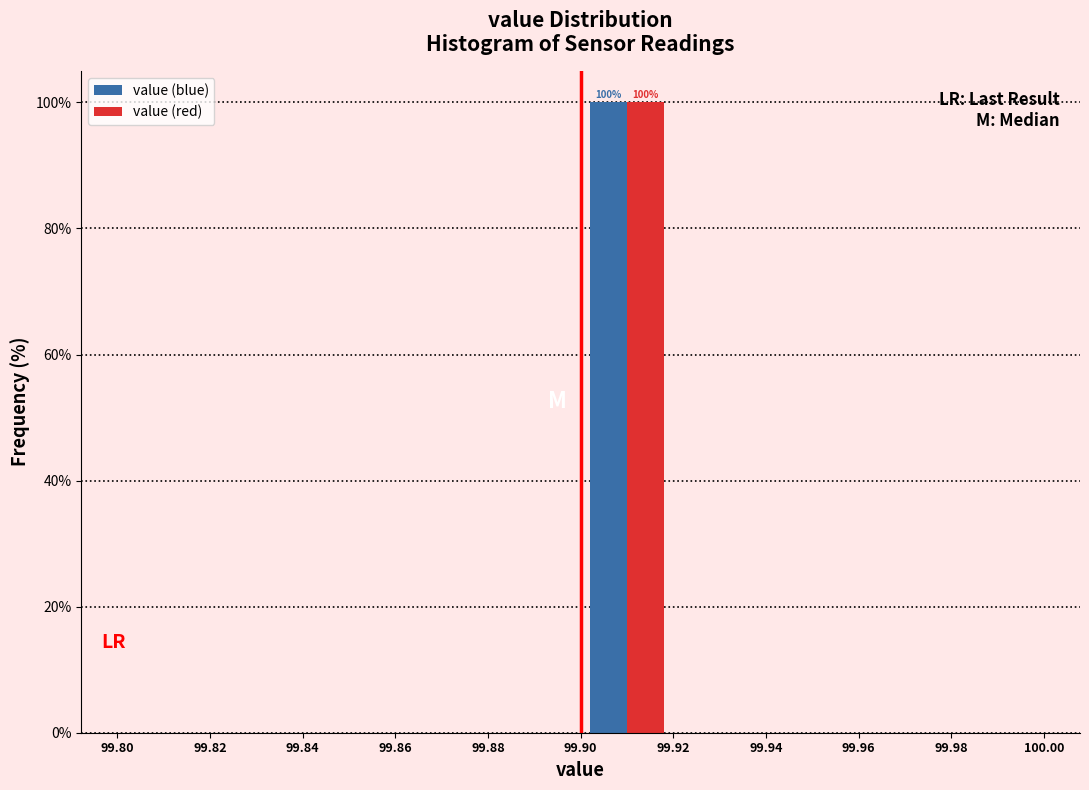

In the value (red) series, which range on the x-axis has the tallest bar?

99.90 to 99.92